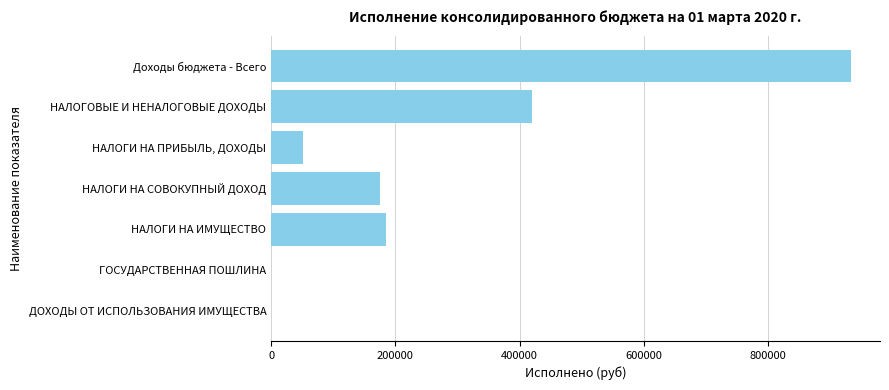

The value at НАЛОГИ НА ПРИБЫЛЬ, ДОХОДЫ is 51506.4. True or false?

True